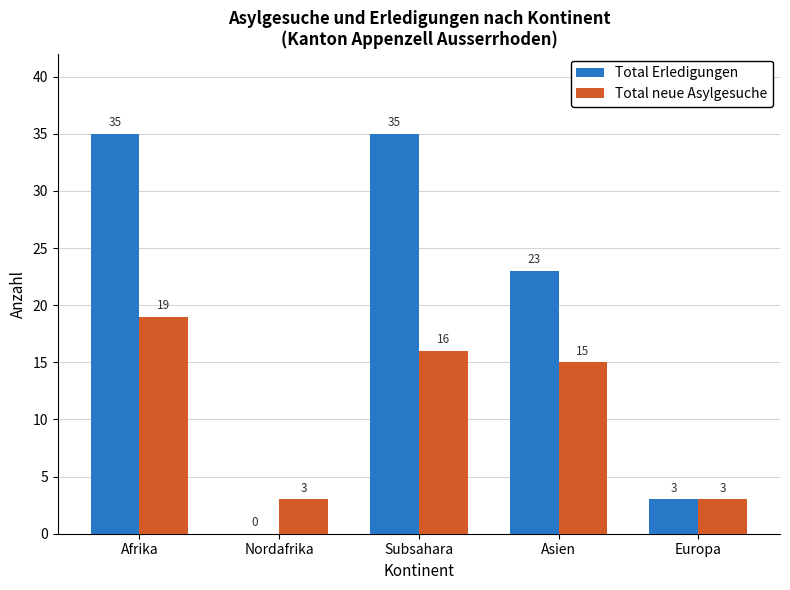

Reading left to right, transcribe all the data shown in this chart.

Total Erledigungen: Afrika=35	Nordafrika=0	Subsahara=35	Asien=23	Europa=3
Total neue Asylgesuche: Afrika=19	Nordafrika=3	Subsahara=16	Asien=15	Europa=3